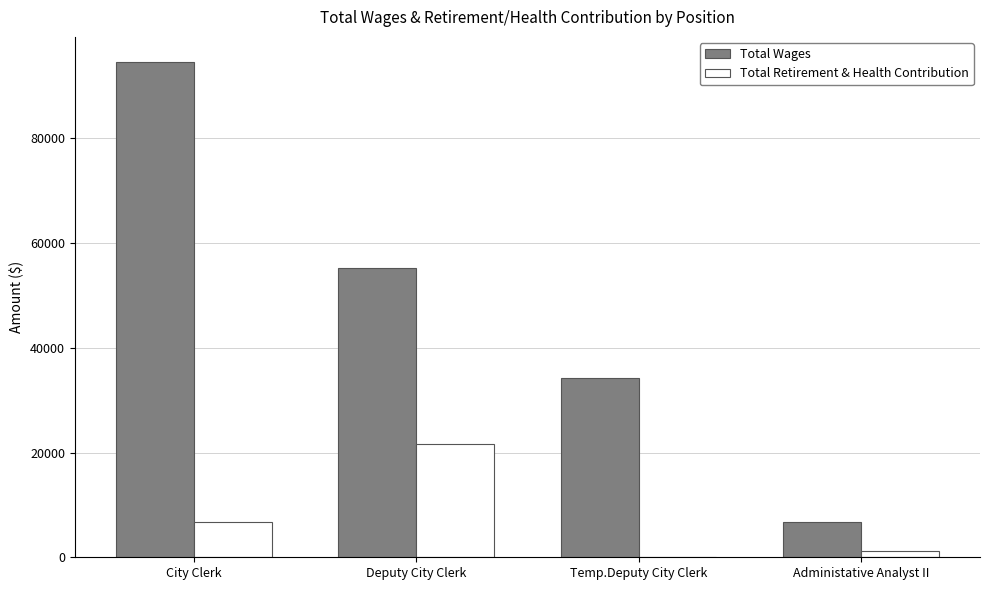

Is it true that Total Wages equals 55162 at Deputy City Clerk?

True